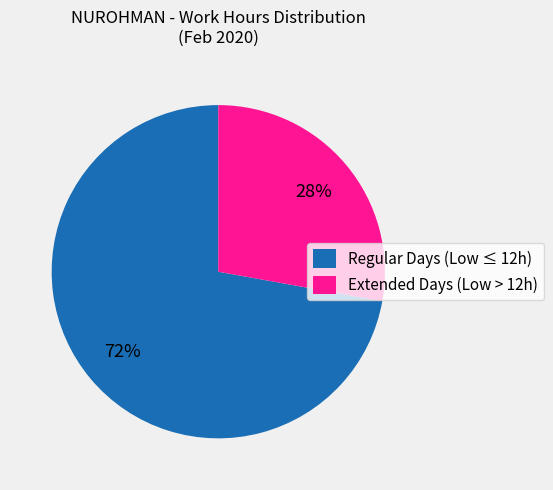

Is the sum of Regular Days (Low ≤ 12h) and Extended Days (Low > 12h) greater than half?

Yes